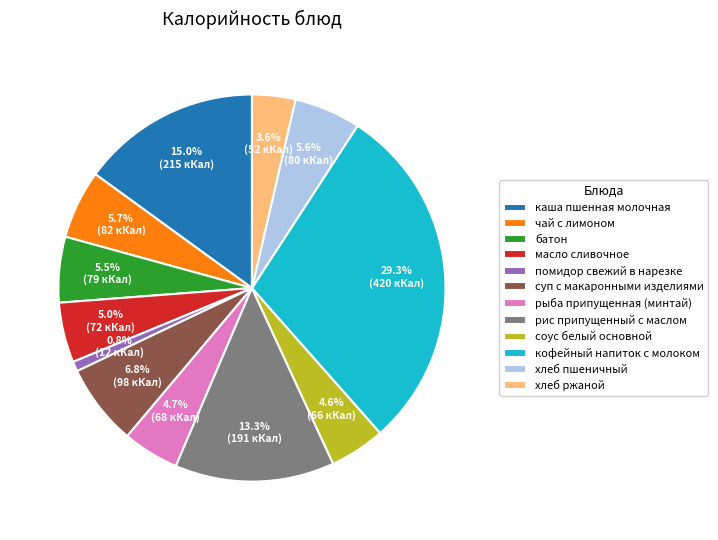

What percentage is NOT represented by соус белый основной?

95.4%